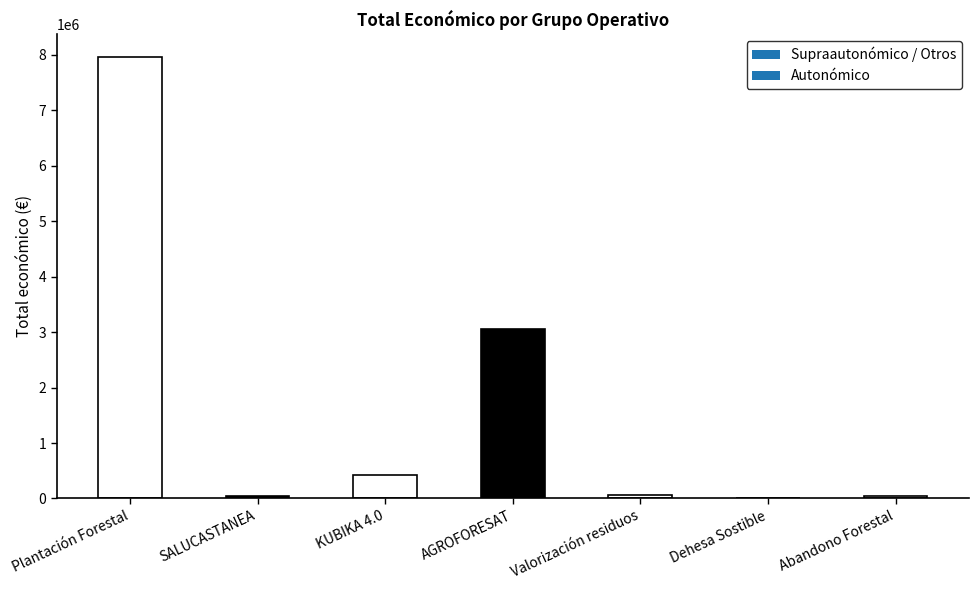

What is the sum of all values?

11591088